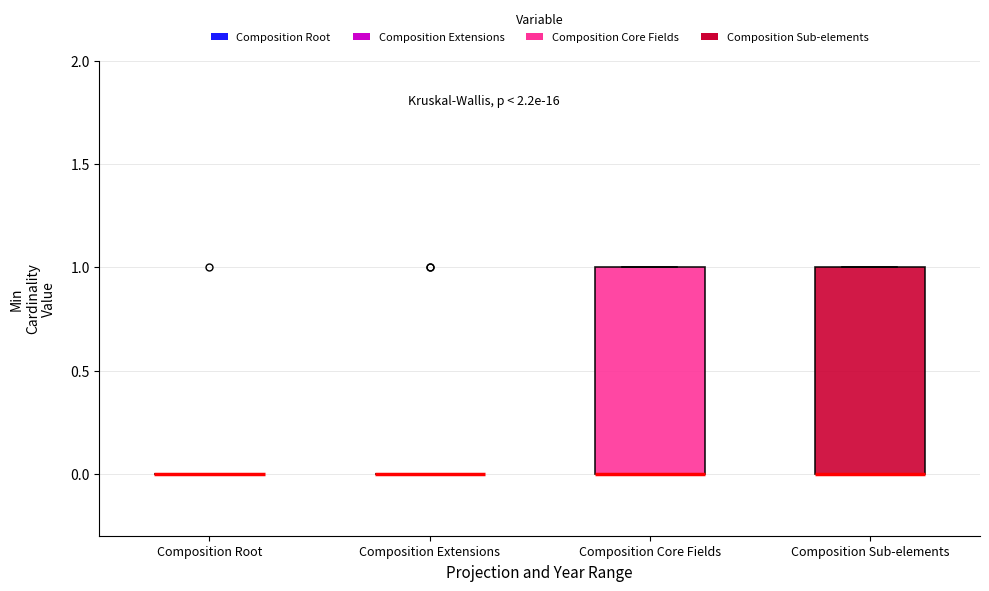

Reading left to right, read every box against the y-axis: the position of its median line, the range the box covers, and the ends of its whiskers. The values are not printed on the chart, so give them approximately, as read against the axis.

Composition Root: box collapsed to a line at 0, whiskers 0 to 0
Composition Extensions: box collapsed to a line at 0, whiskers 0 to 0
Composition Core Fields: median 0 (drawn on the box's lower edge), box 0 to 1, whiskers 0 to 1
Composition Sub-elements: median 0 (drawn on the box's lower edge), box 0 to 1, whiskers 0 to 1